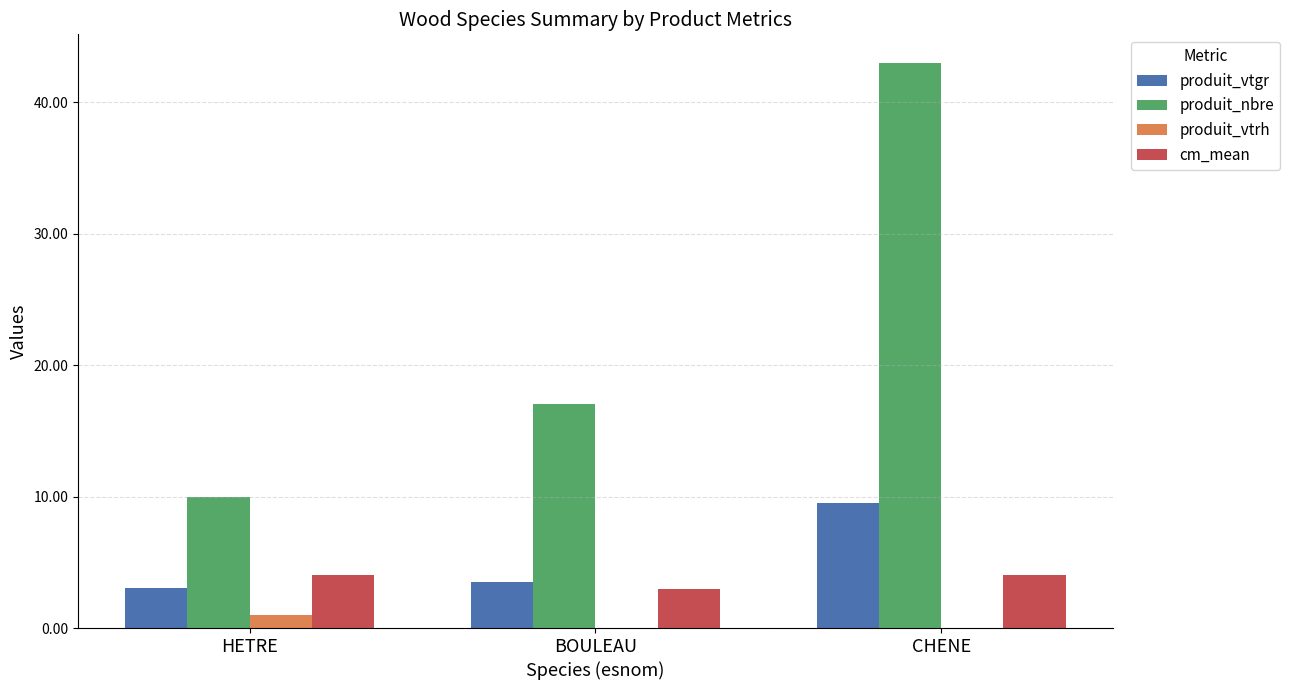

The produit_vtgr series shows 1.9 at BOULEAU. True or false?

False